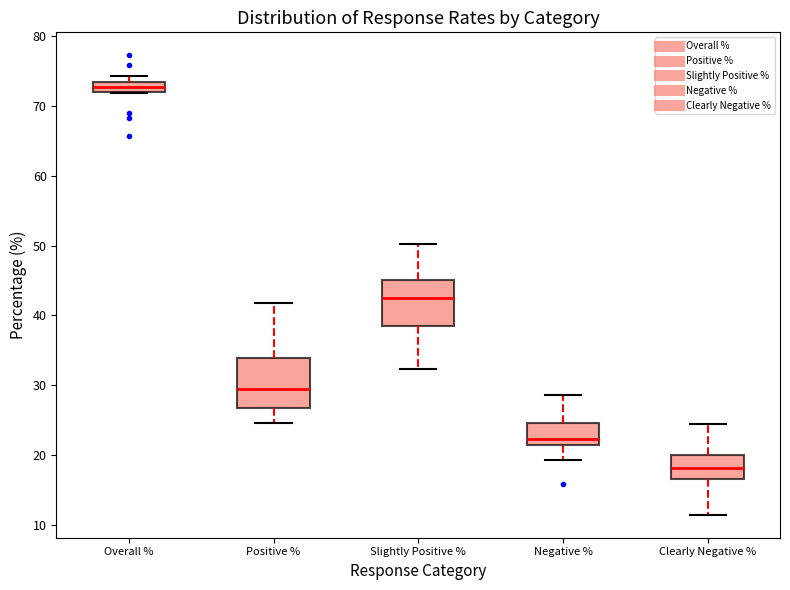

Where is the upper edge of the box for Overall % on the y-axis? The values are not printed on the chart, so give them approximately, as read against the axis.

73